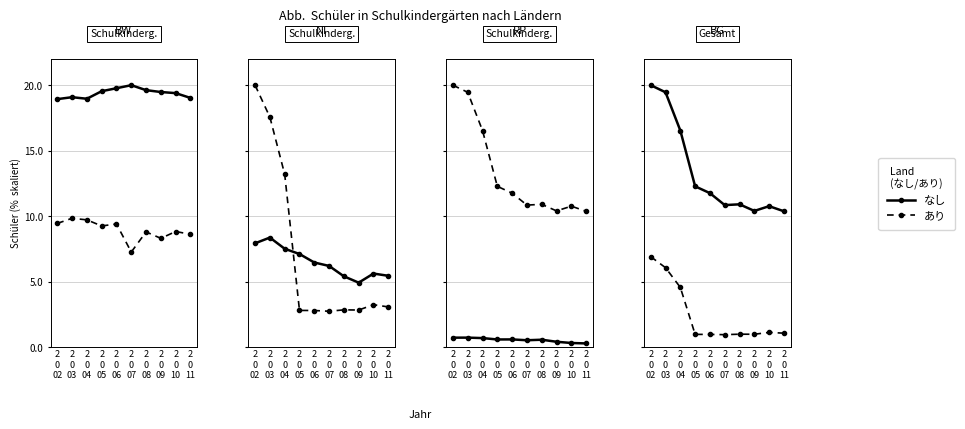

Which category has the lowest value across all series?

2
0
07